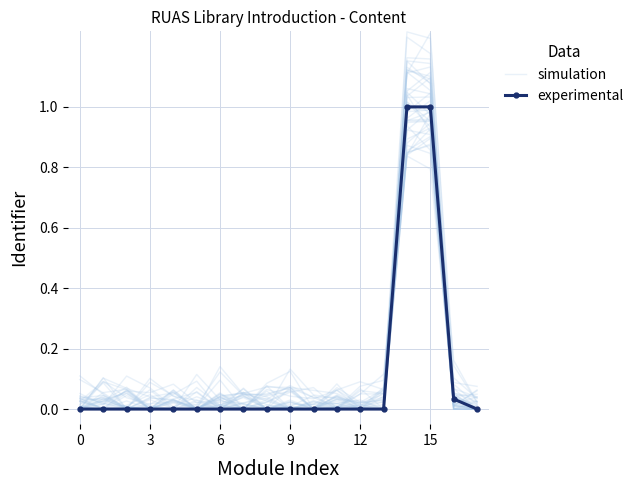

How many intersections are there between experimental and simulation?

7